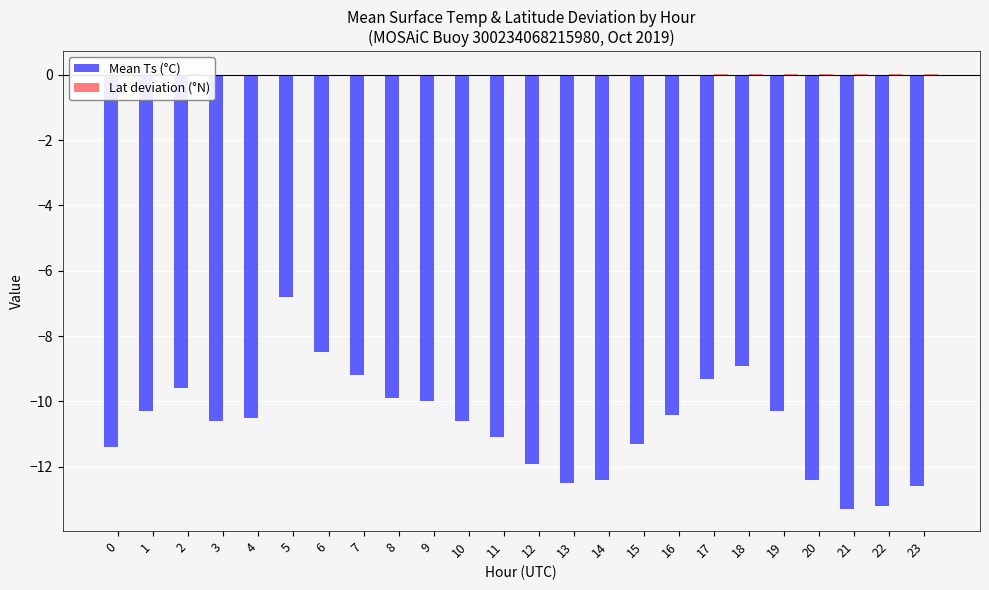

Is the value of Lat deviation (°N) at 7 greater than the value of Mean Ts (°C) at 6?

Yes